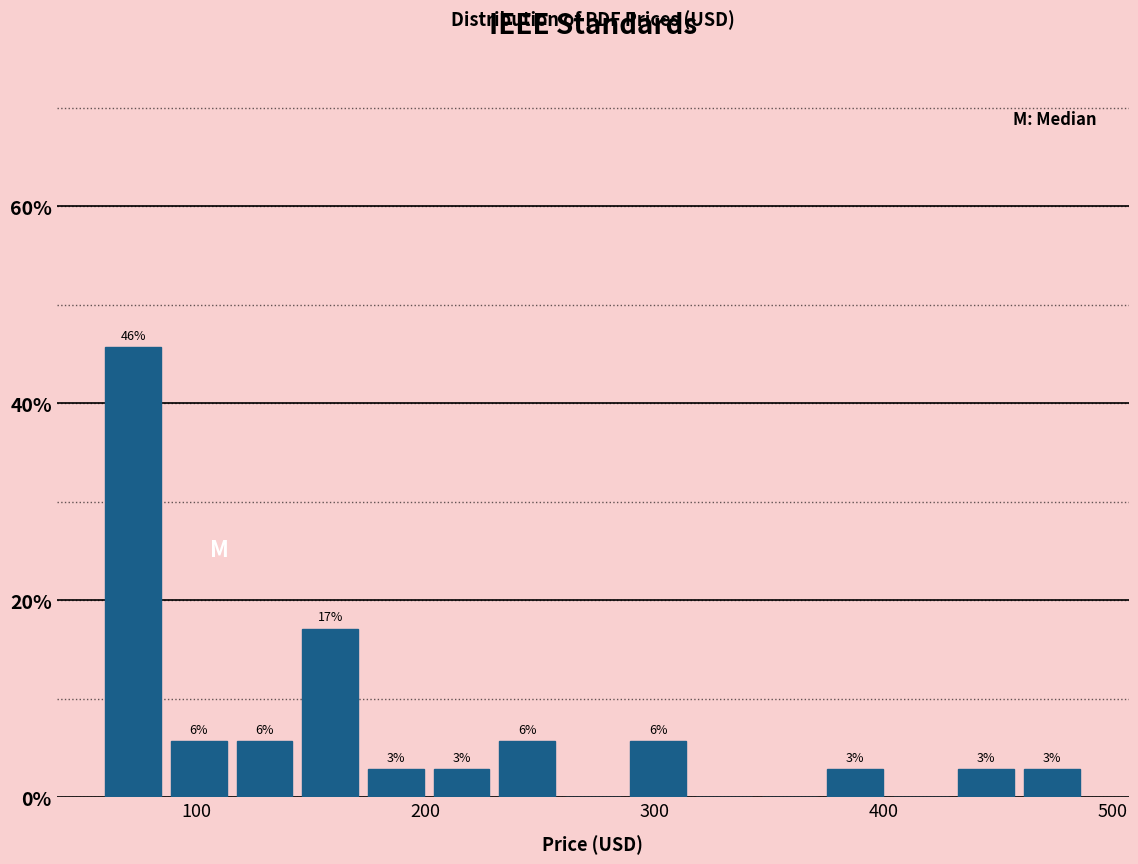

Around what value on the x-axis is the tallest bar? Give the approximate position of its centre, as read against the axis.

70